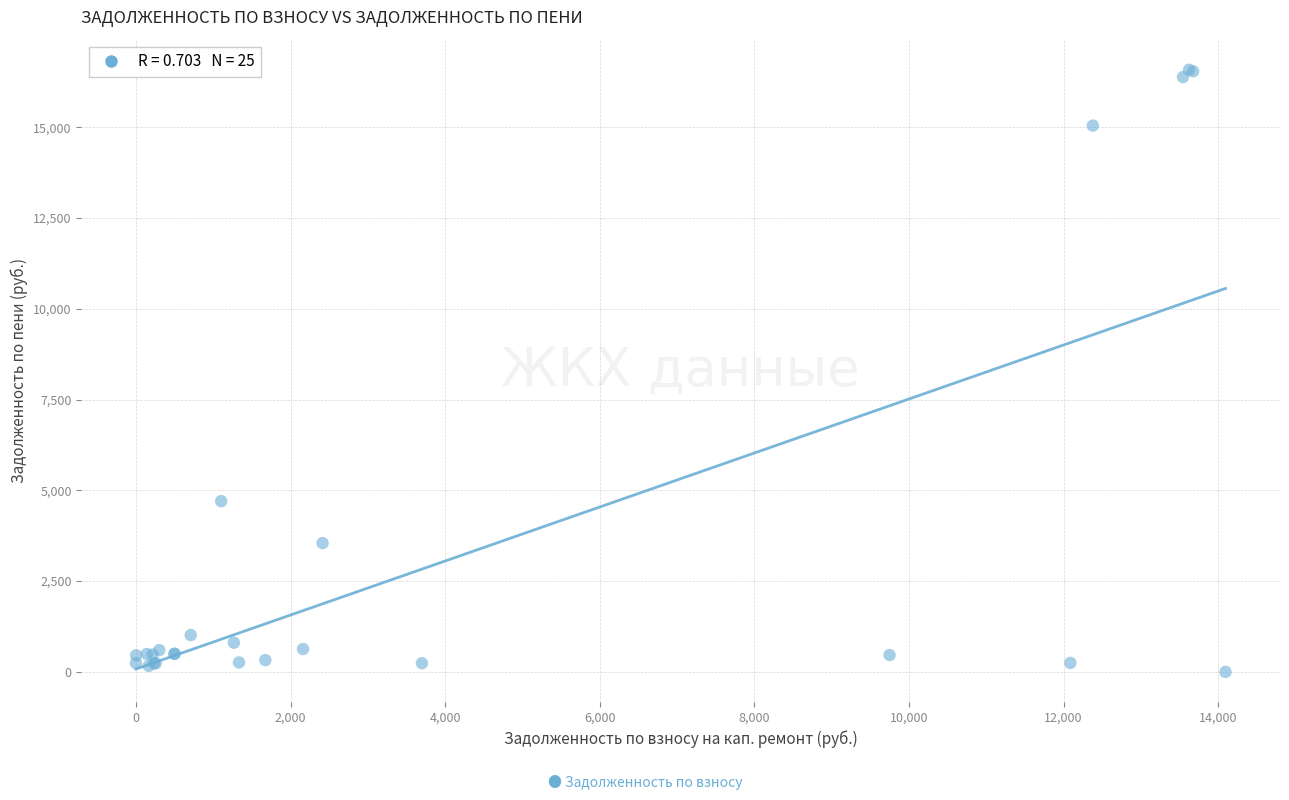

What Y value in the scatter plot is closest to 8291?

4702.1